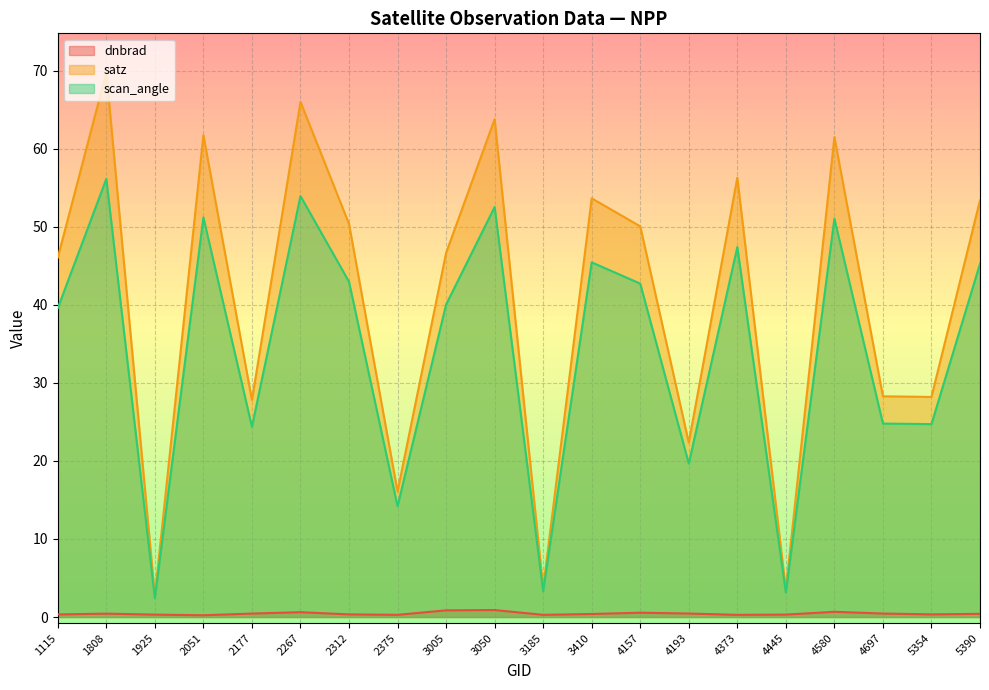

At which category does the chart reach its peak across all series?

1808